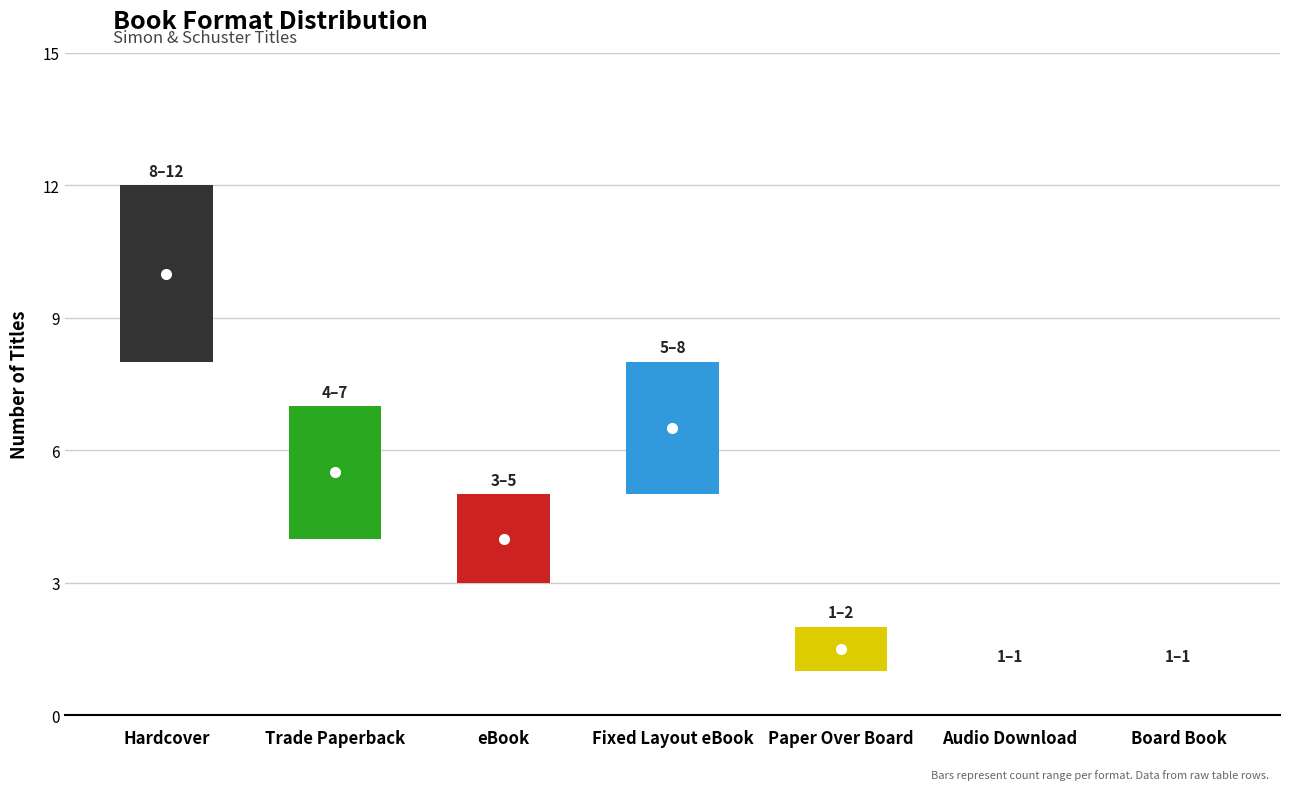

What is the average value?

5